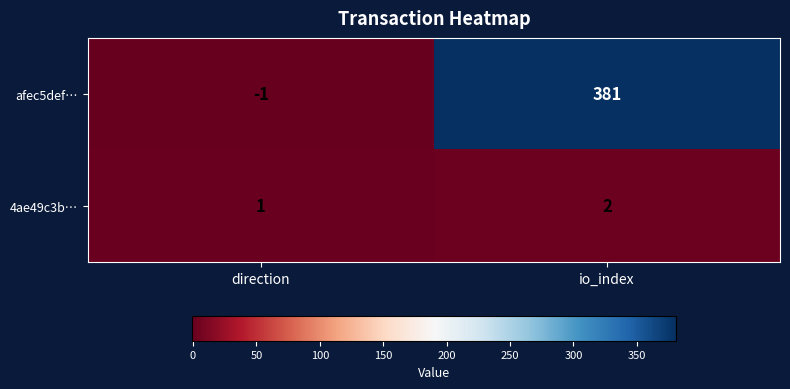

Reading right to left, extract all data points from this chart.

afec5def…: io_index=381	direction=-1
4ae49c3b…: io_index=2	direction=1